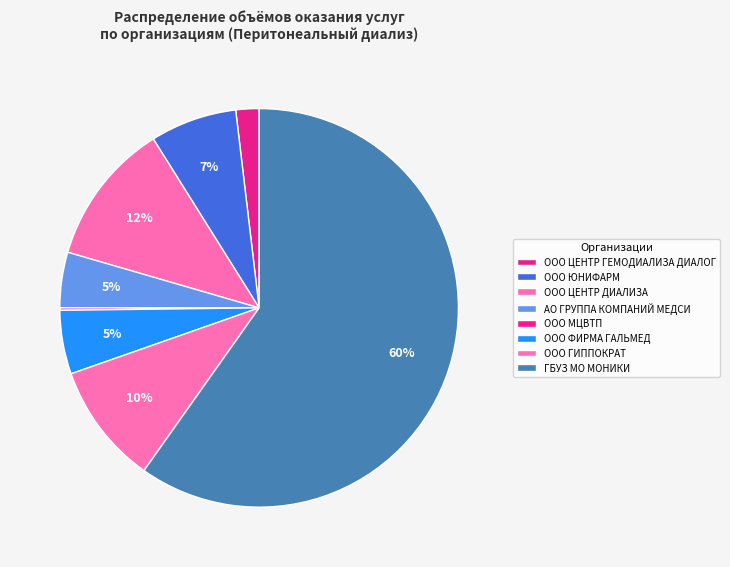

What is the majority slice?

ГБУЗ МО МОНИКИ